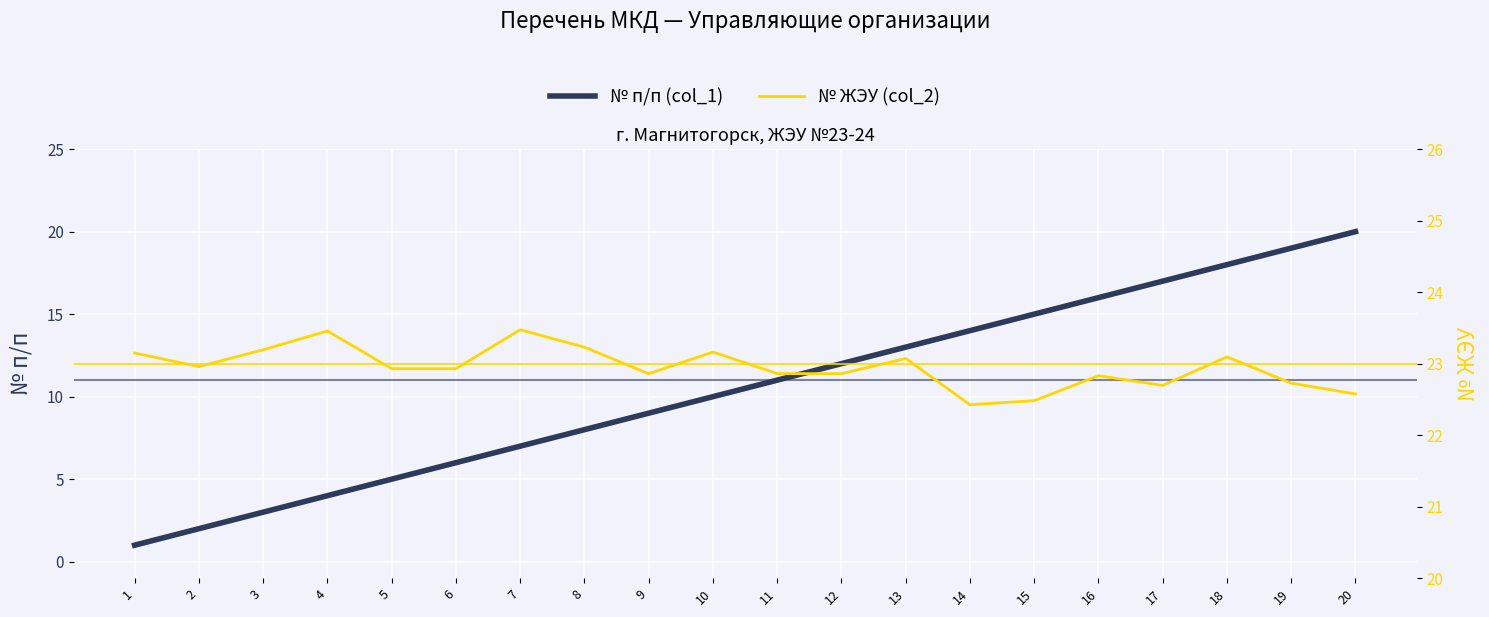

True or false: № п/п (col_1) and № ЖЭУ (col_2) intersect in this chart.

False